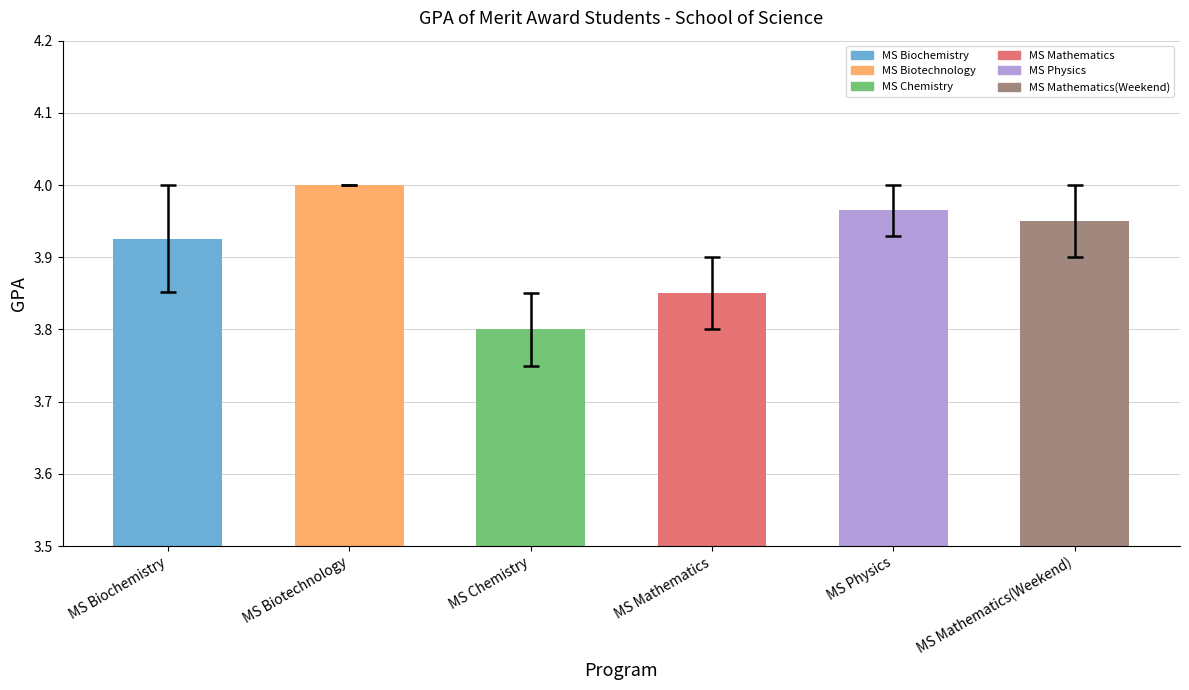

Is it true that the value at MS Mathematics(Weekend) is 7.1?

False